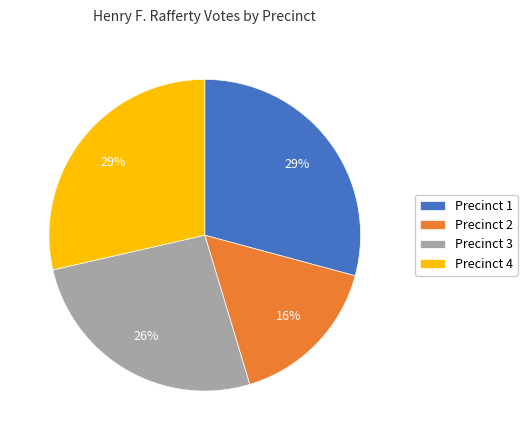

To the nearest percent, what is the average slice percentage?

25%